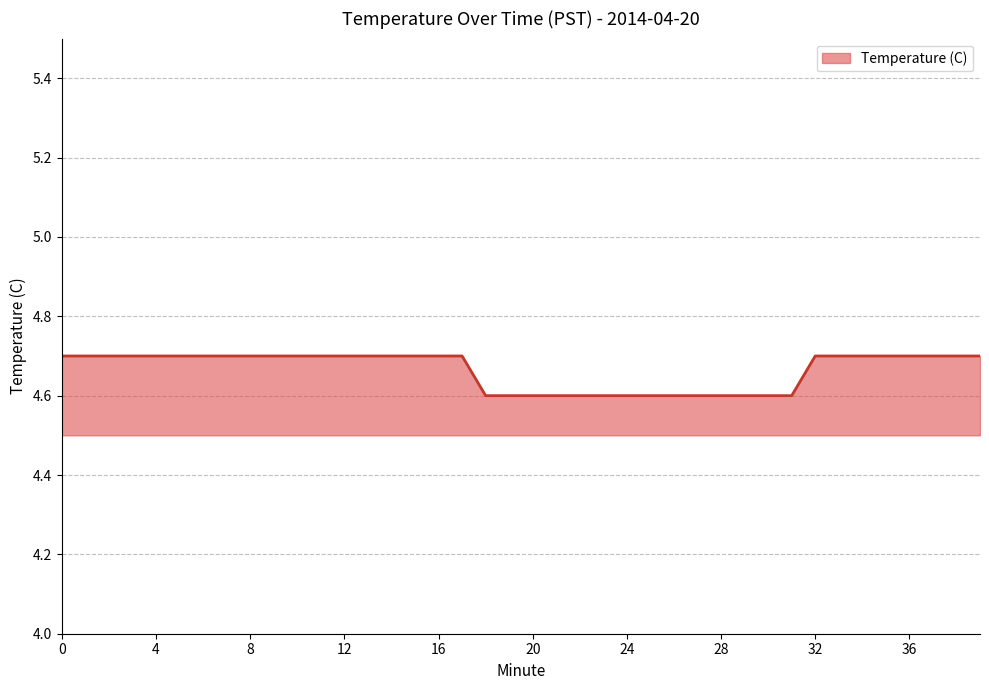

What is the minimum value shown in the chart?

4.6